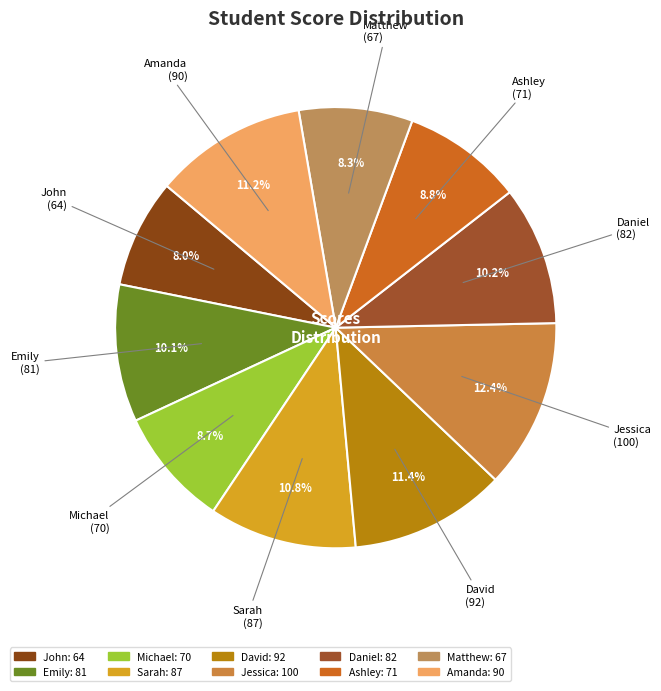

Which has a higher value, Ashley or Amanda?

Amanda